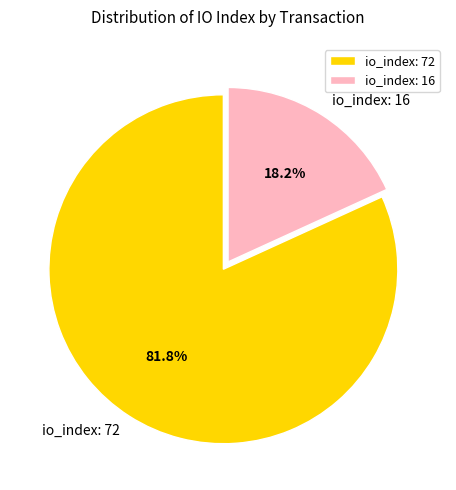

To the nearest percent, what portion does io_index: 72 represent?

82%